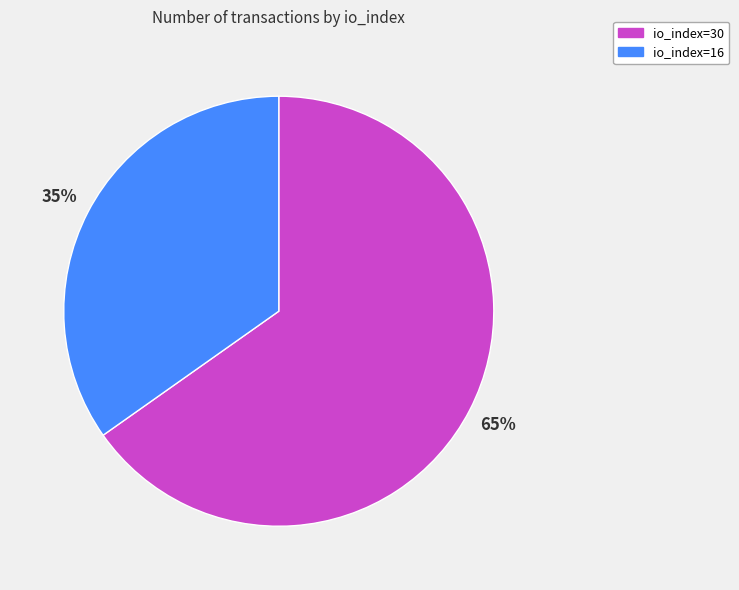

Do io_index=30 and io_index=16 together represent more than half of the pie?

Yes